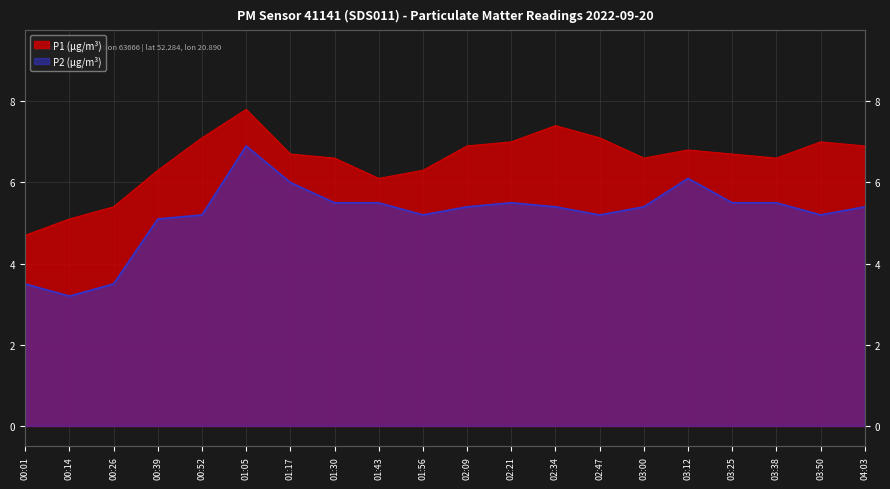

True or false: P2 has a value of 9.4 at 01:30.

False